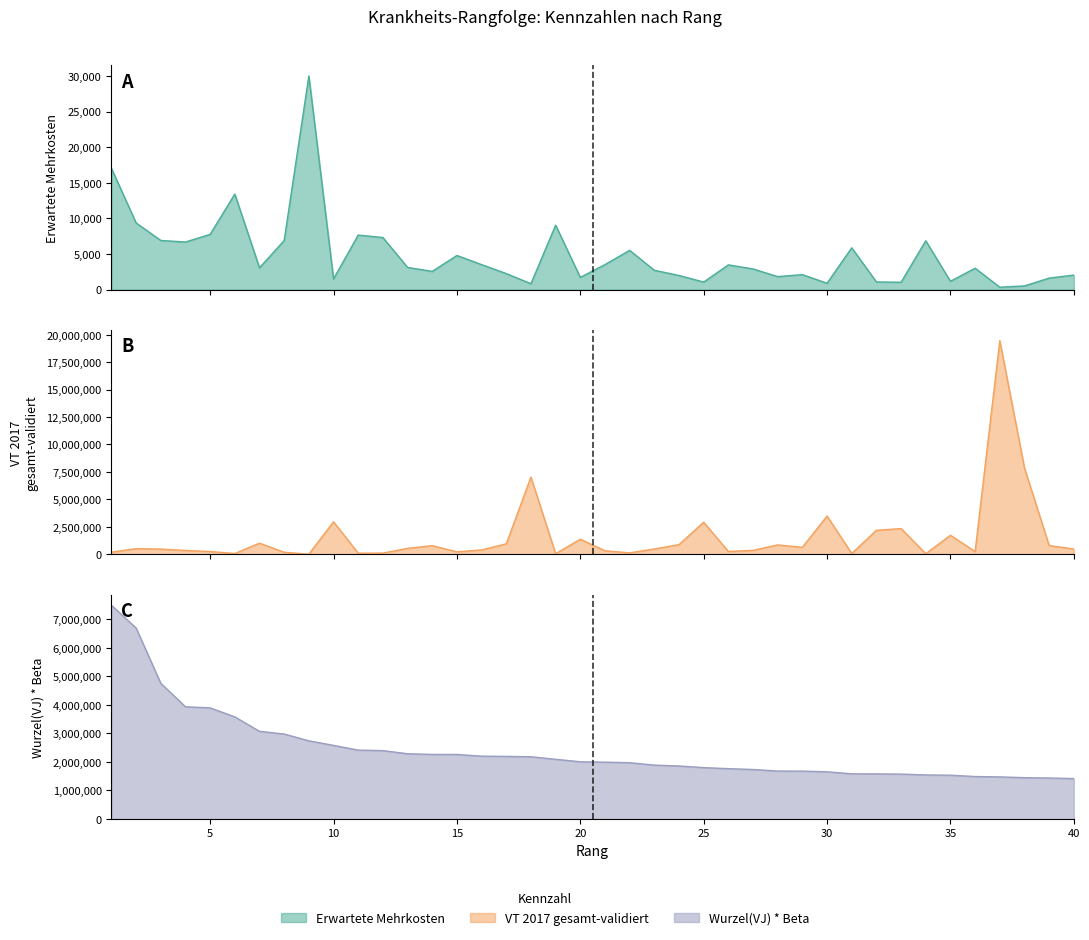

Count the number of categories in the chart.

40